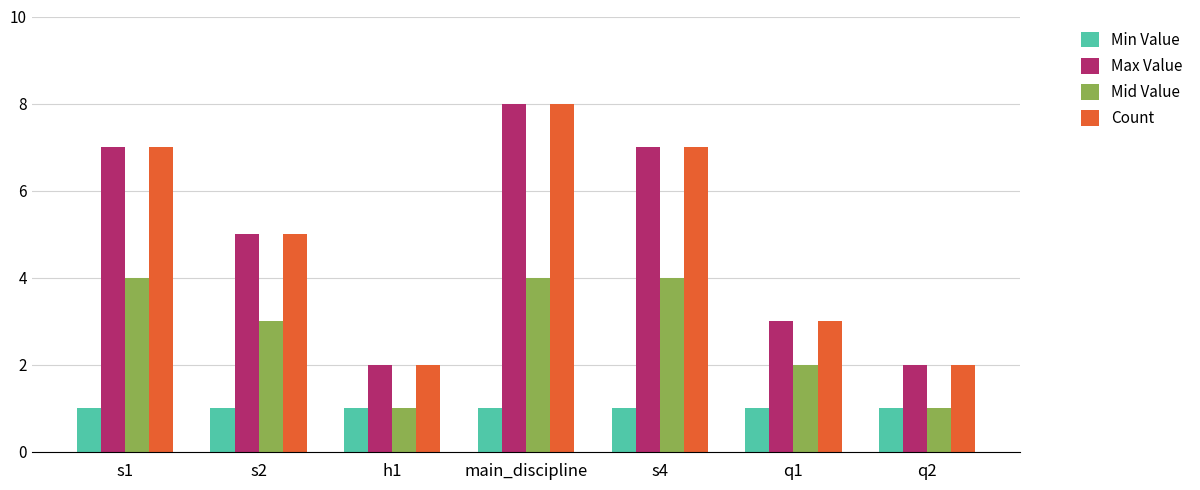

What is the average value of the Count series?

5